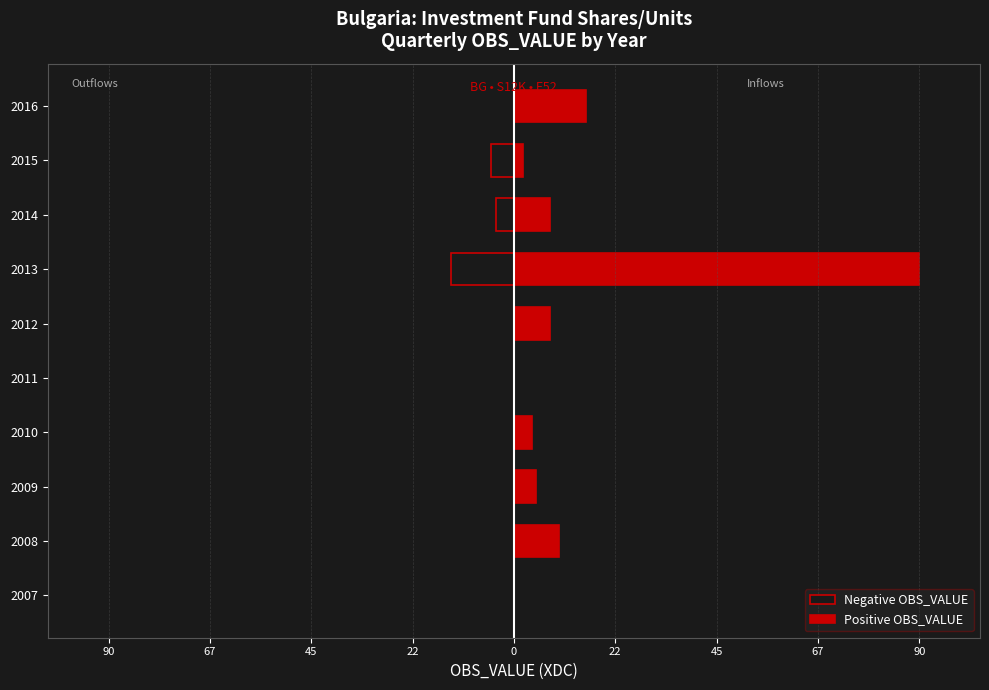

Reading right to left, extract all data points from this chart.

Negative OBS_VALUE: 0	-5	-4	-14	0	0	0	0	0	0
Positive OBS_VALUE: 16	2	8	90	8	0	4	5	10	0